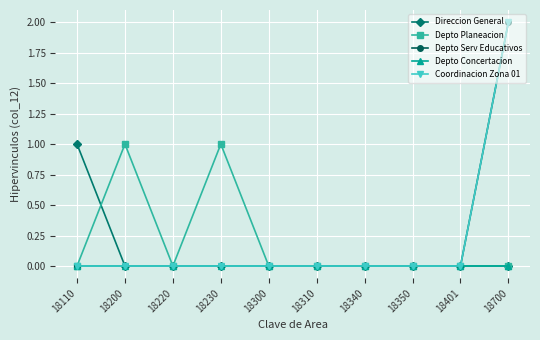

What is the spread (max minus min) of values at 18700?

2